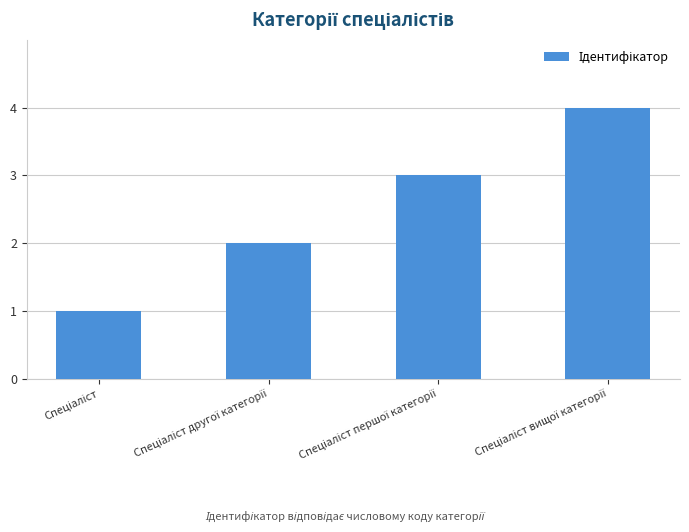

What is the difference between the maximum and minimum values?

3